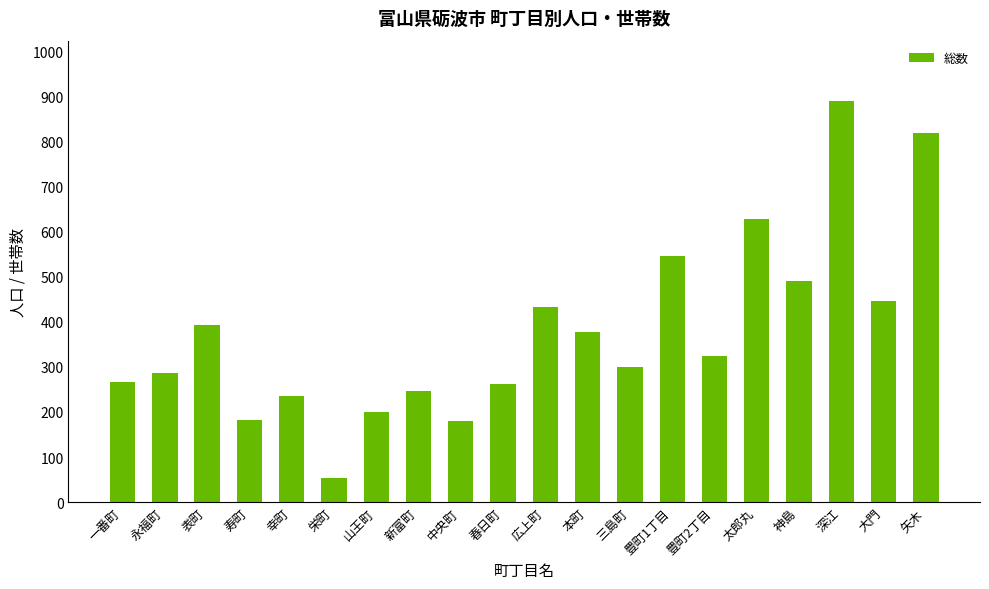

How many values are below 323?

10